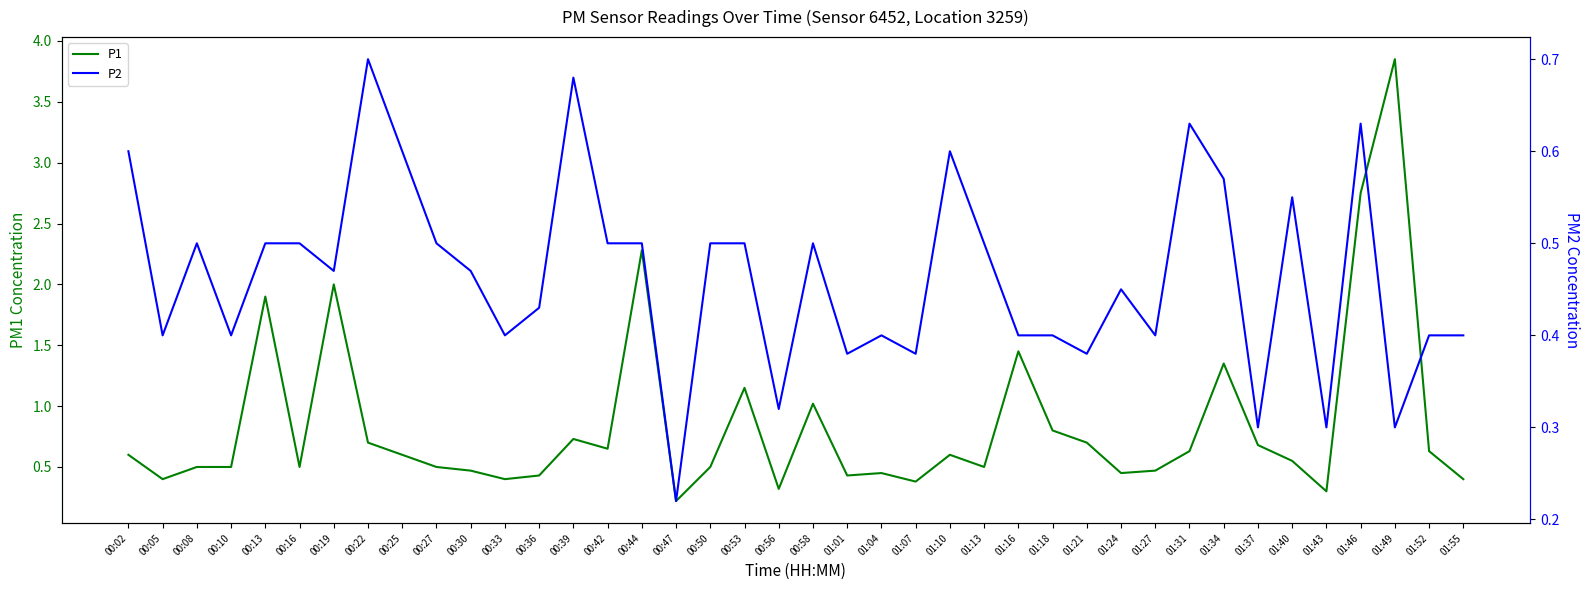

Rank the series by their maximum value, from highest to lowest.

P1, P2